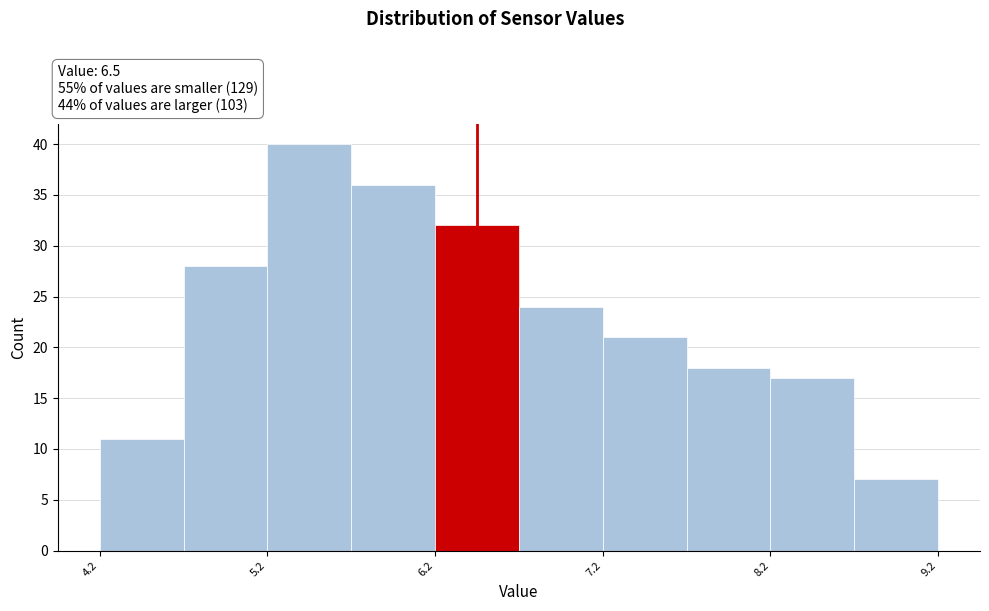

Over which range of the x-axis is the bar tallest?

5.25 to 5.75